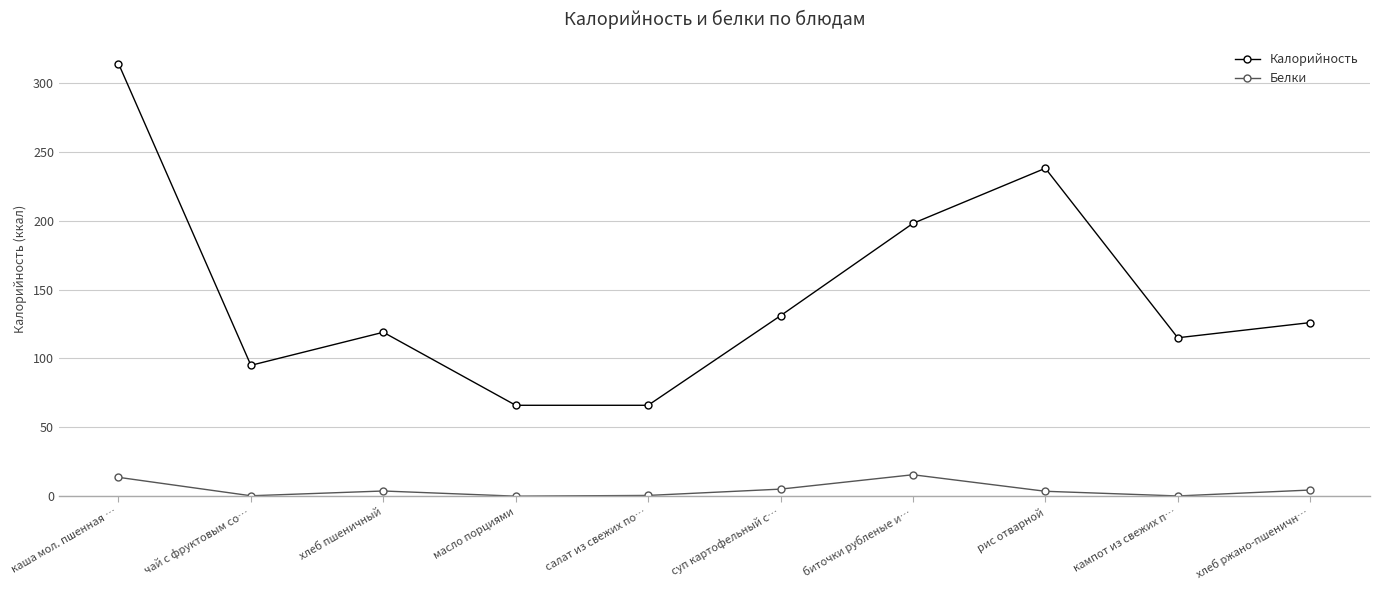

Rank the series by their average value, from highest to lowest.

Калорийность, Белки